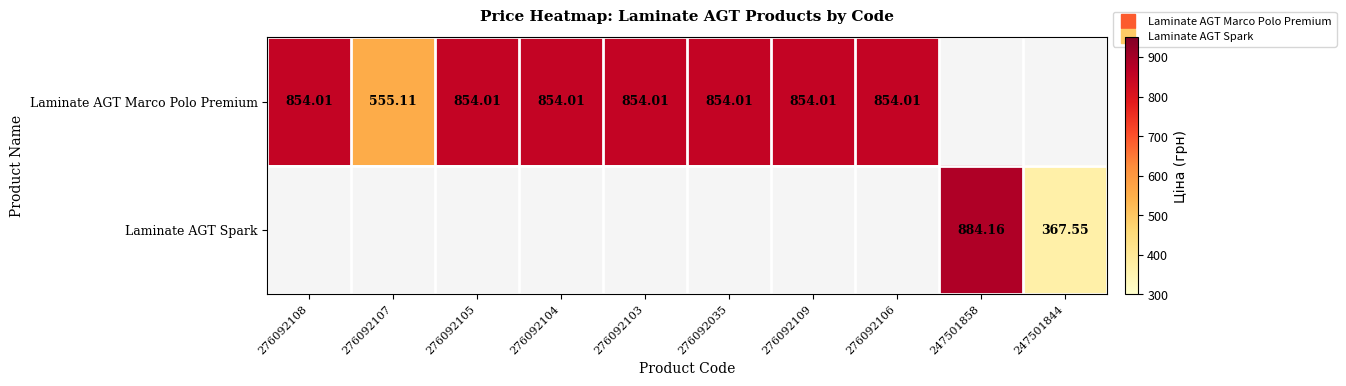

How many positive values does the Laminate AGT Marco Polo Premium series have?

8